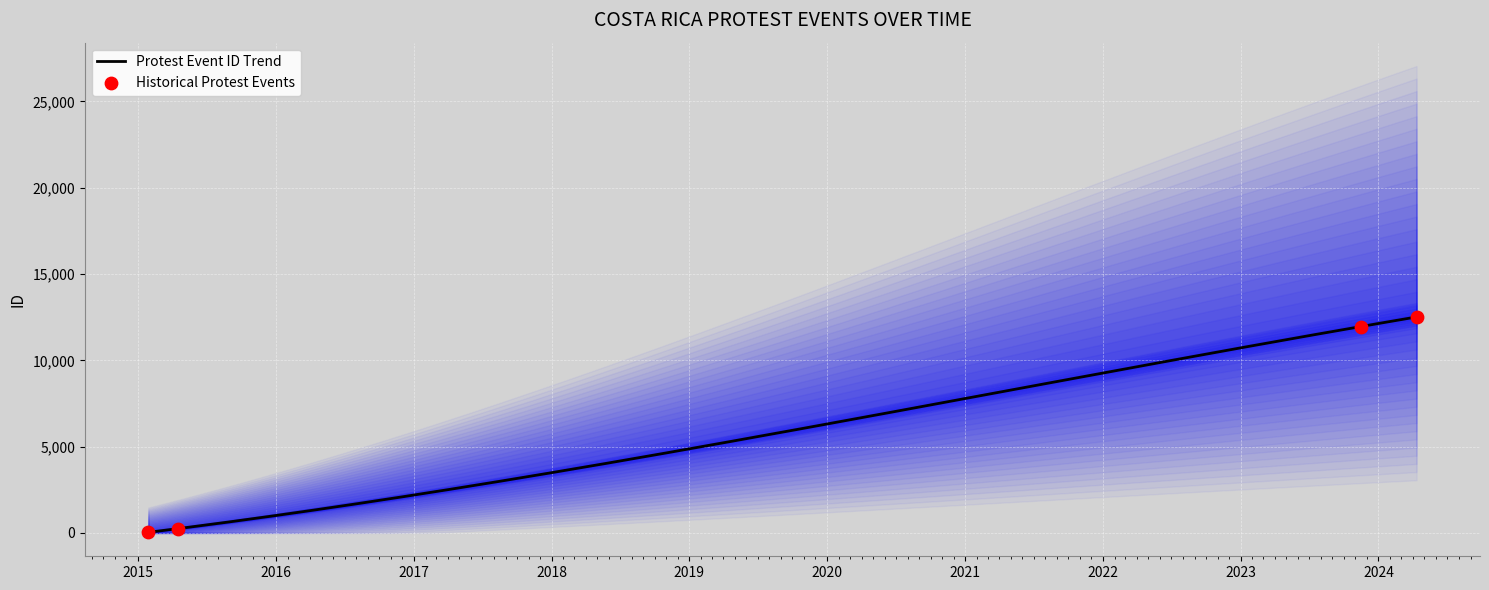

Which has a higher value, 2023-11-15 or 2015-04-17?

2023-11-15